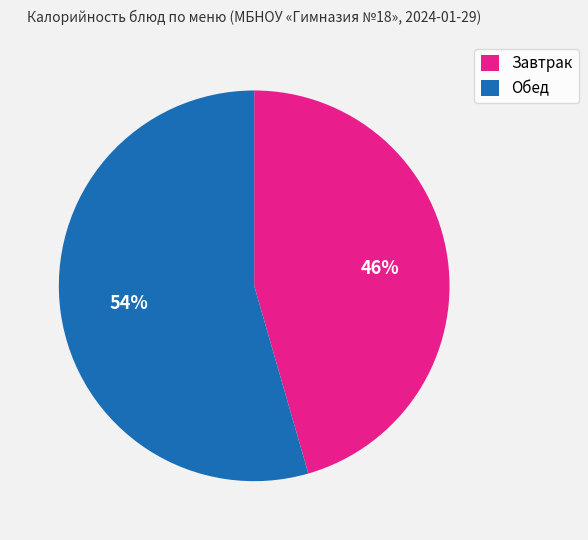

The Обед slice represents 47% of the pie. True or false?

False